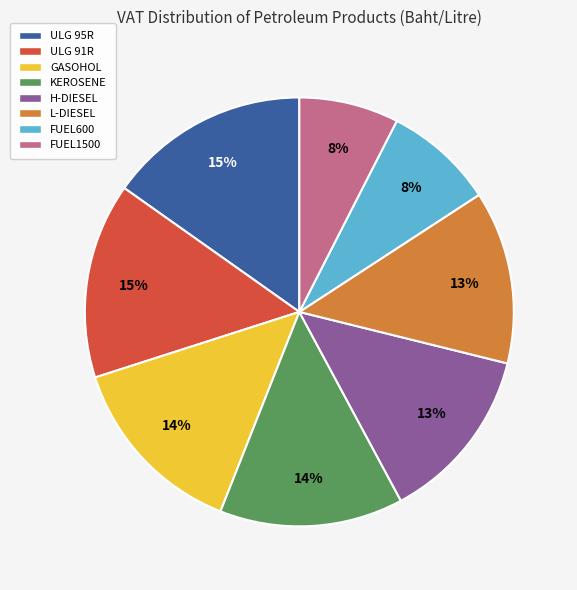

Is it true that ULG 91R is 15% of the pie?

True